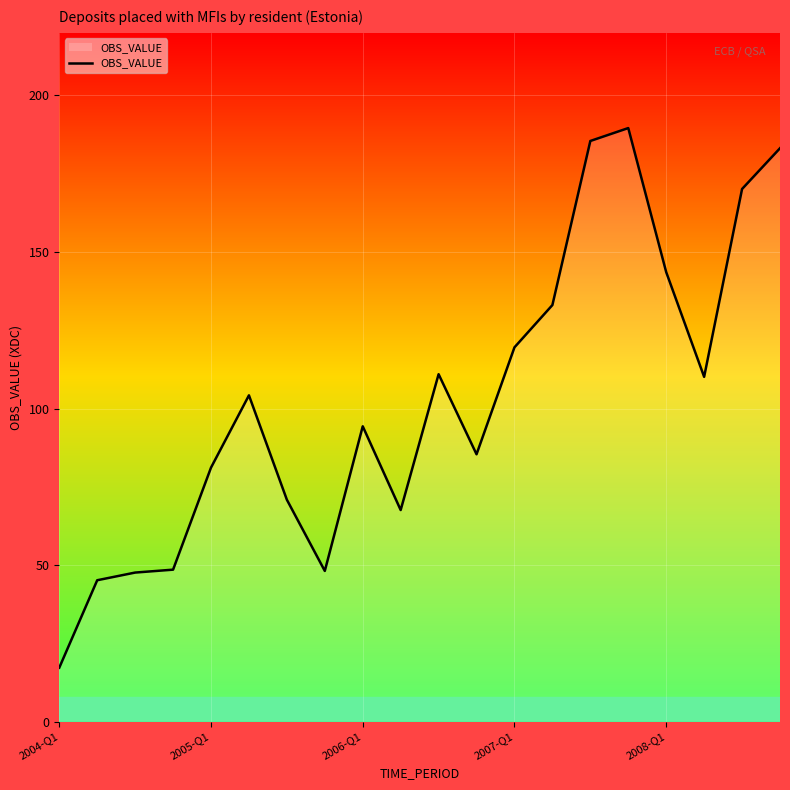

What is the minimum value shown in the chart?

17.2